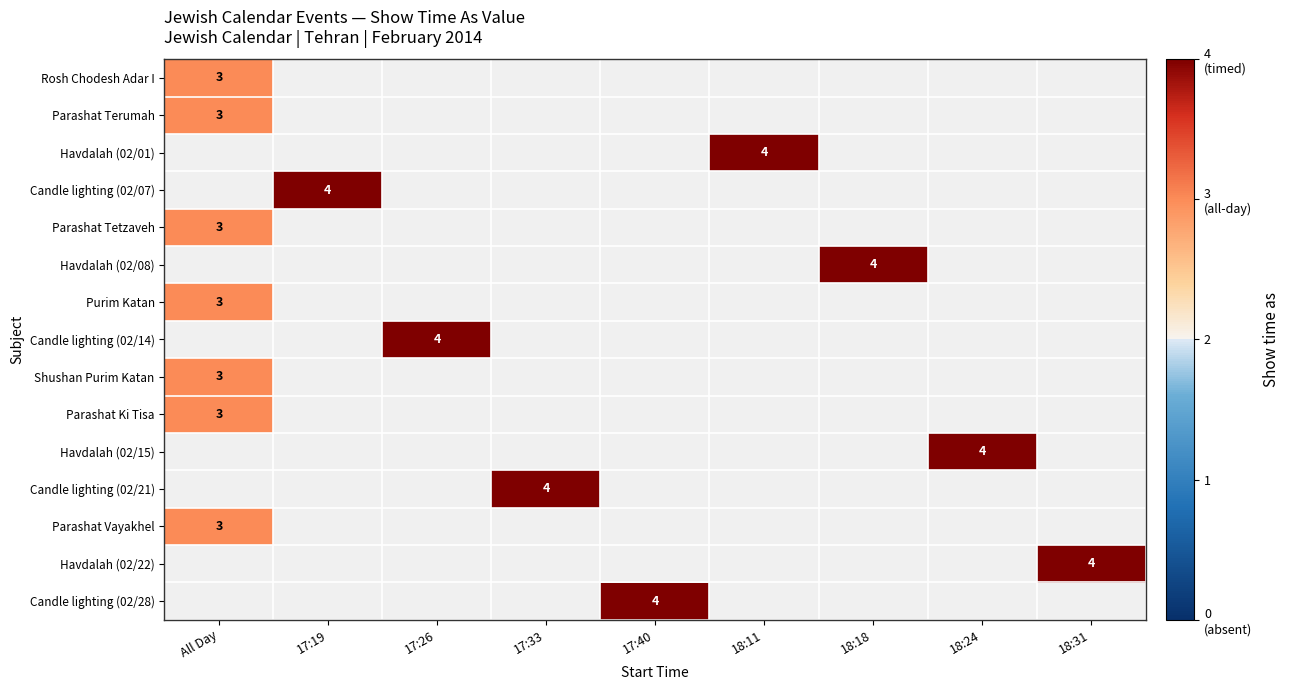

The value of Havdalah (02/22) at 18:31 is 4. True or false?

True